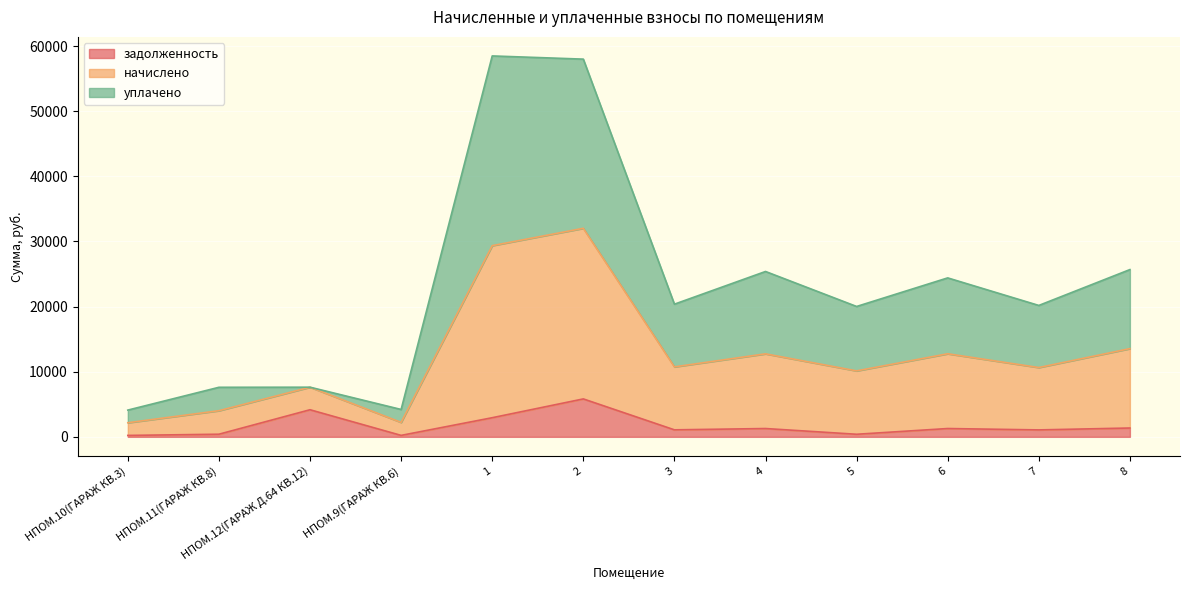

Does the chart display data point markers on the line(s)?

No